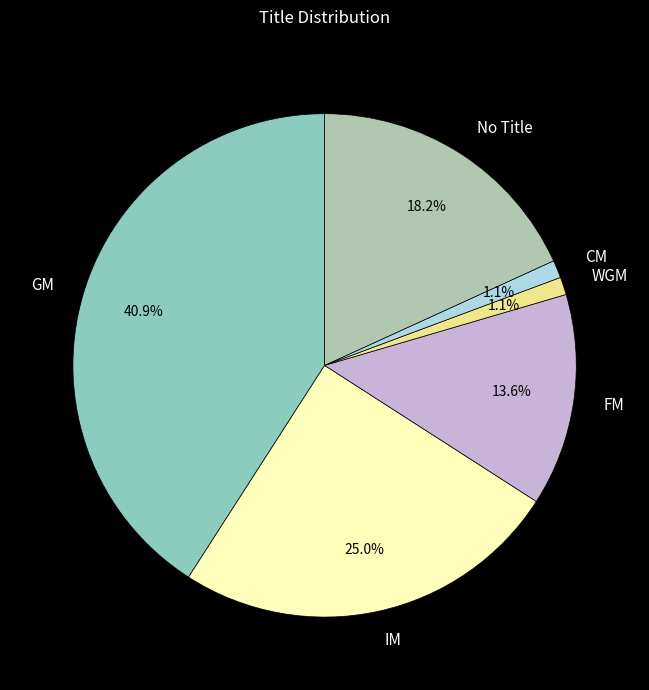

Which slice is the largest?

GM